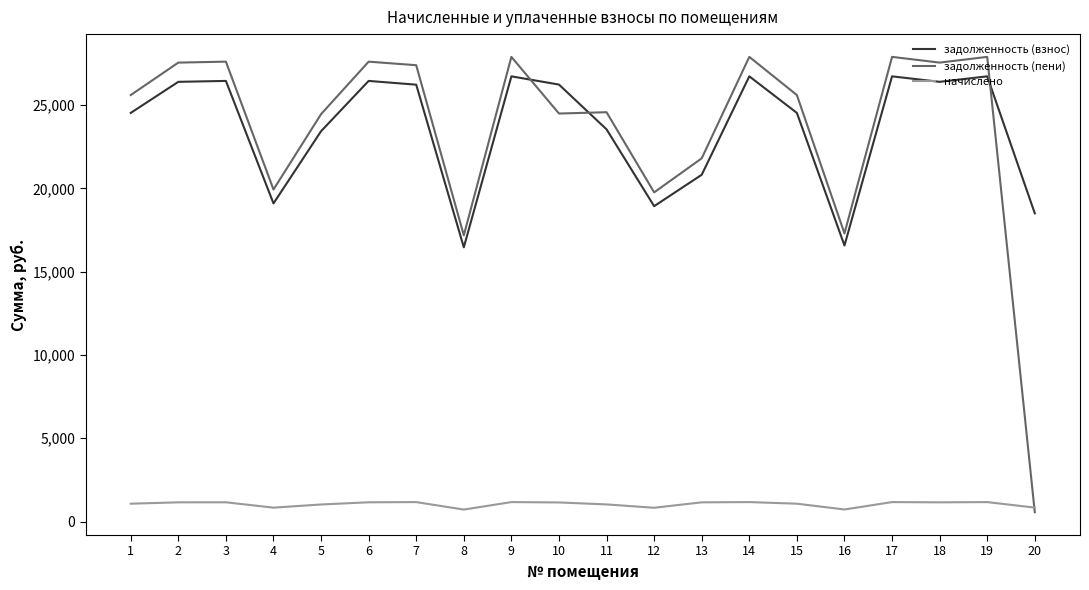

What is the difference between the задолженность (взнос) values at 6 and 20?

7951.1